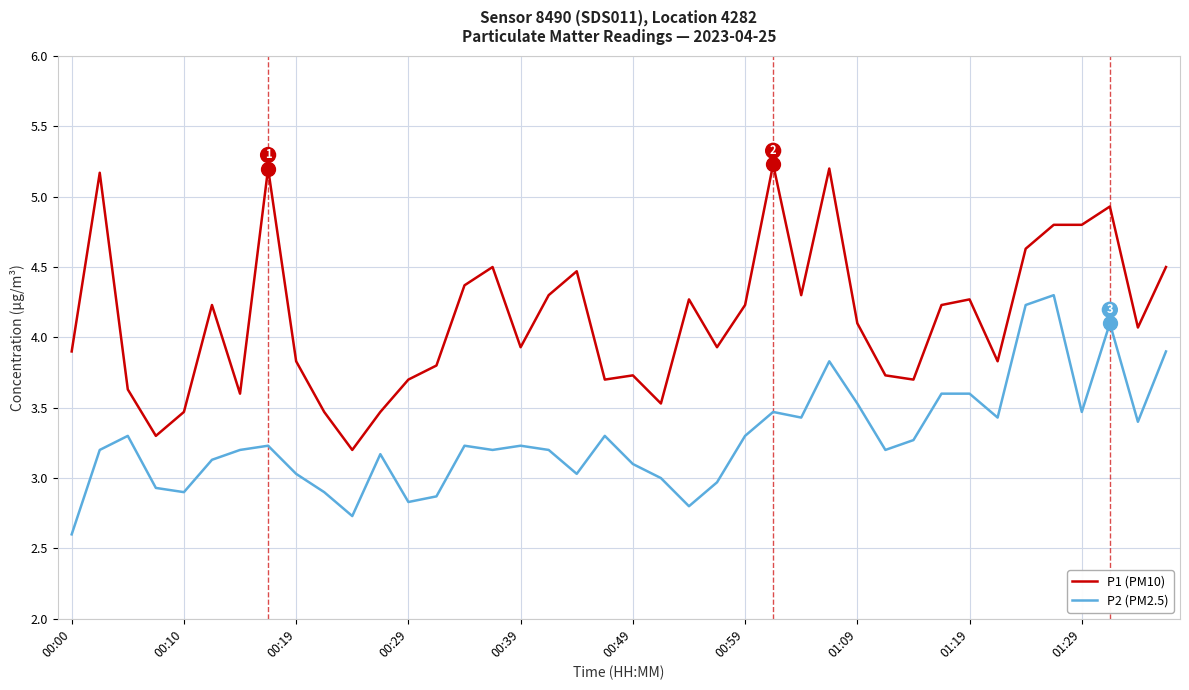

What is the lowest value of the P1 (PM10) series?

3.2